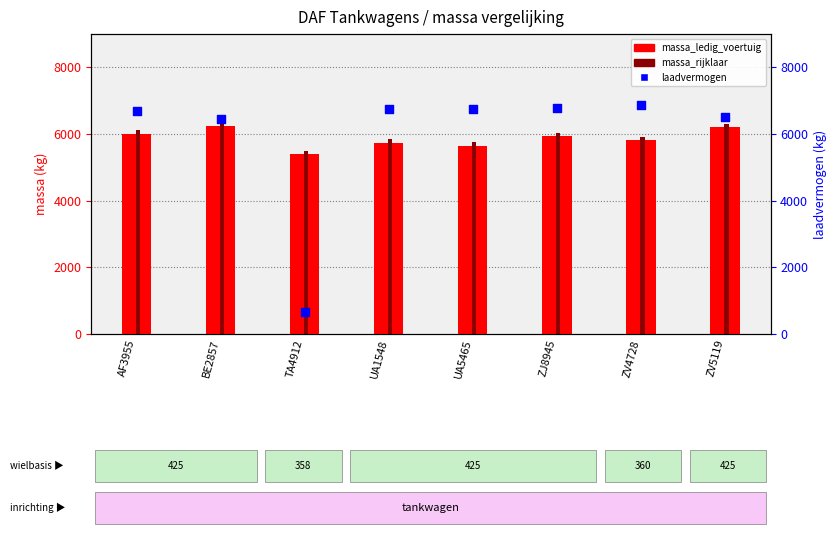

What are all the series names shown in the legend?

massa_ledig_voertuig, massa_rijklaar, laadvermogen